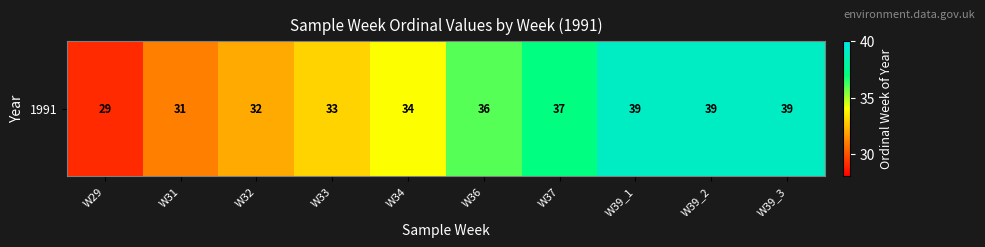

List the labels in order of value, largest first.

W39_1, W39_2, W39_3, W37, W36, W34, W33, W32, W31, W29